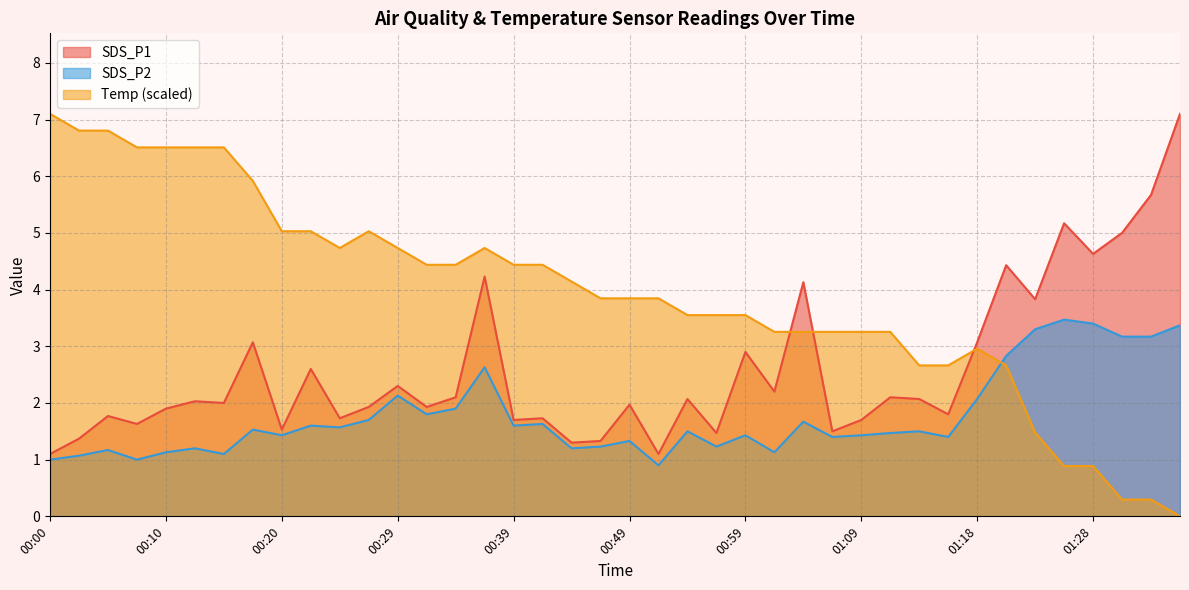

How many data points does each series have?

40